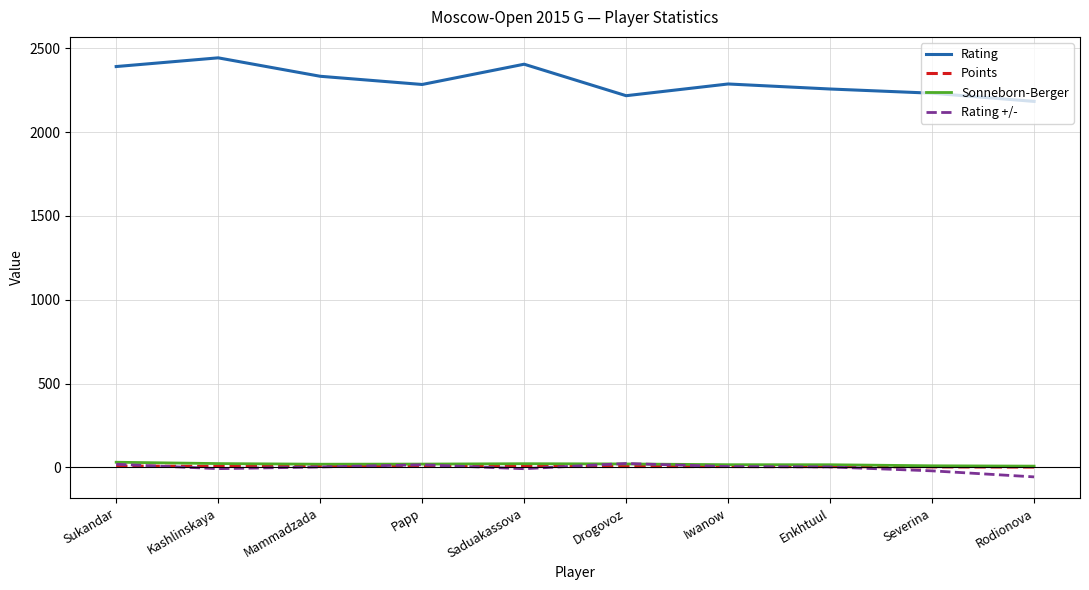

Which category has the lowest value across all series?

Rodionova